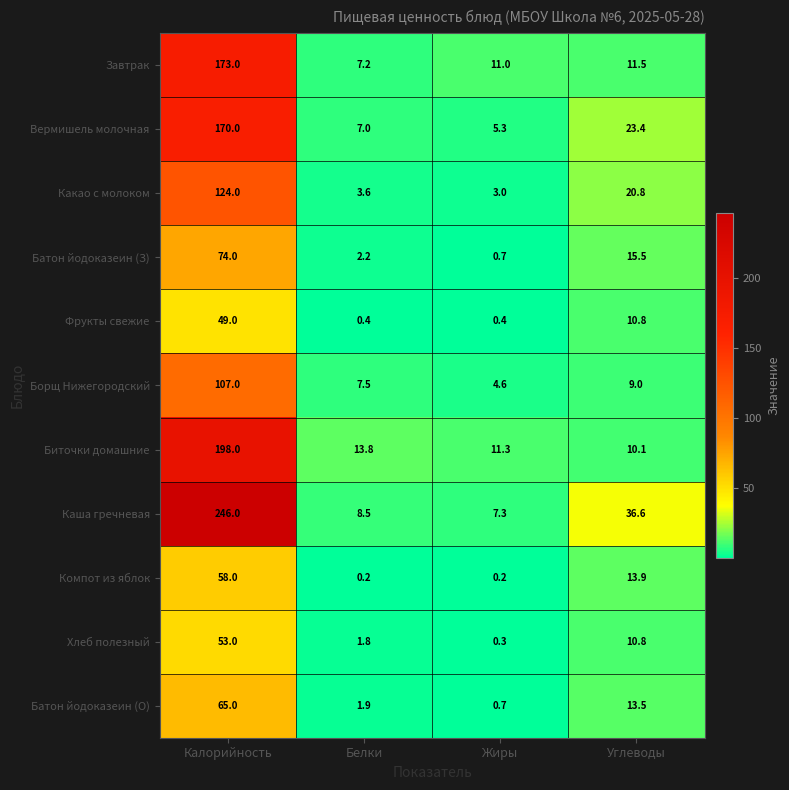

What is the spread (max minus min) of values at Жиры?

11.1